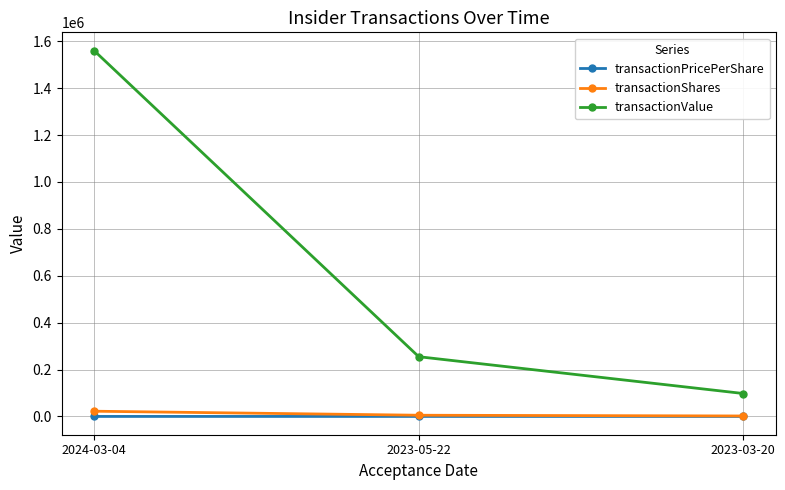

At which label does transactionShares first exceed 5148?

2024-03-04